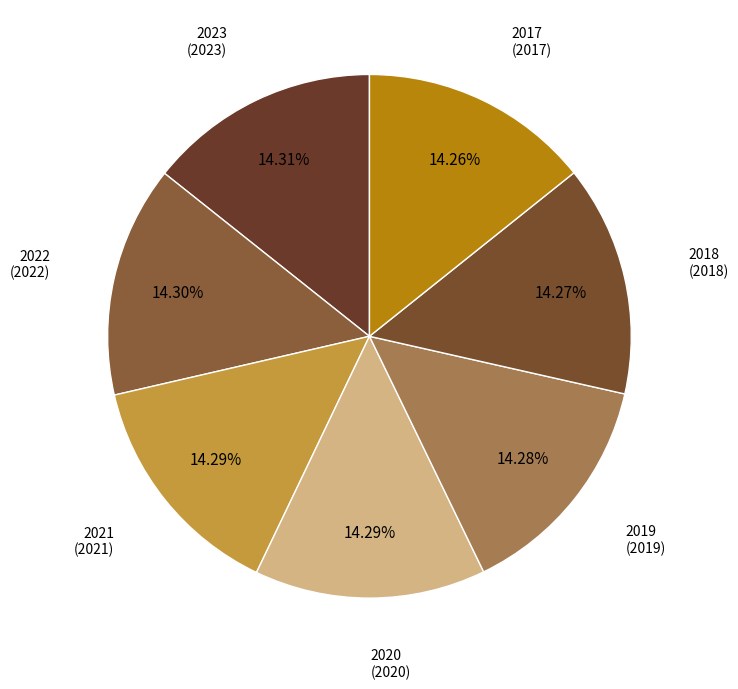

What is the ratio of the value at 2017 to the value at 2020?

1.0